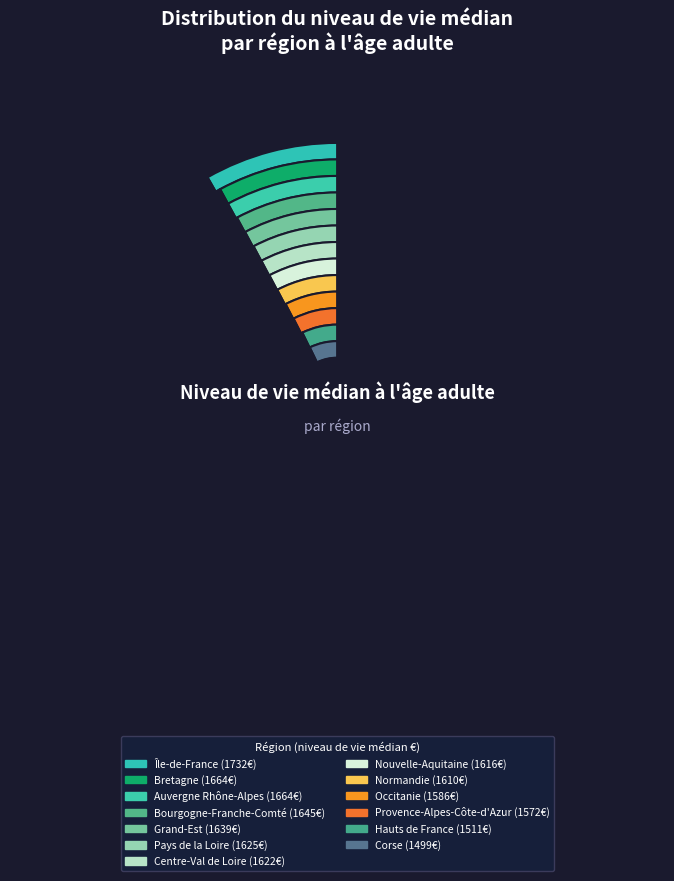

How many segments does this pie chart have?

13